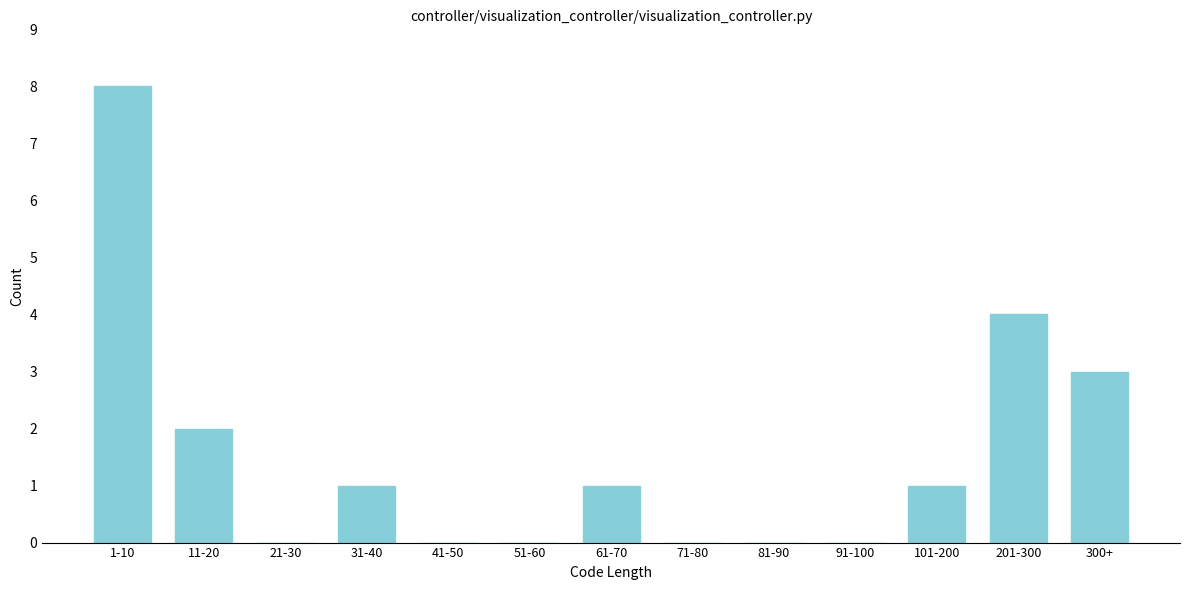

Reading left to right, transcribe all the data shown in this chart.

1-10=8	11-20=2	21-30=0	31-40=1	41-50=0	51-60=0	61-70=1	71-80=0	81-90=0	91-100=0	101-200=1	201-300=4	300+=3